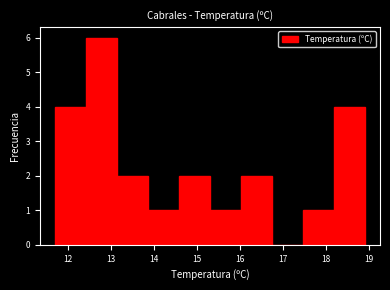

Which range on the x-axis has the tallest bar?

12.42 to 13.14